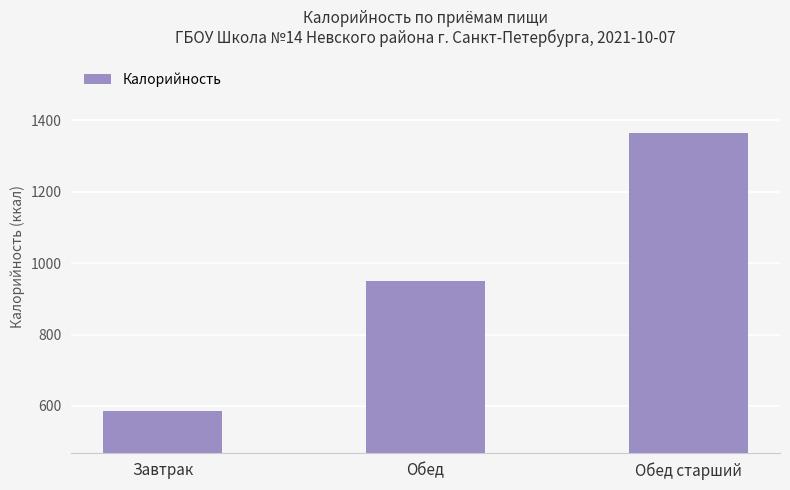

Rank the categories by value from highest to lowest.

Обед старший, Обед, Завтрак